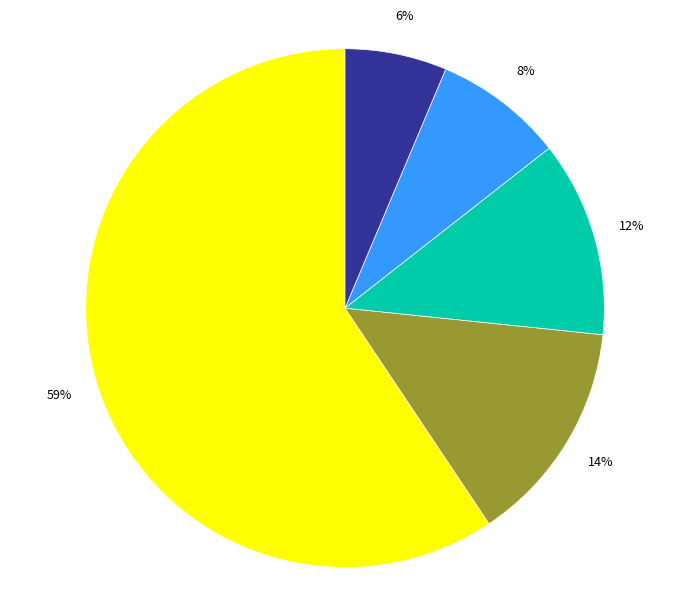

To the nearest percent, what is the average slice percentage?

20%